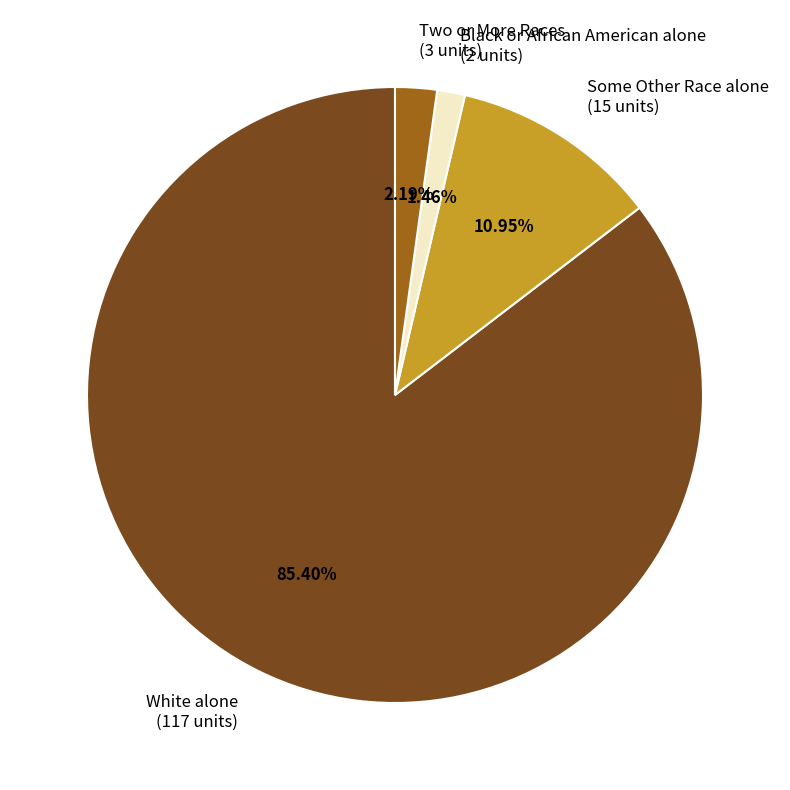

To the nearest percent, what is the difference between the largest and smallest slice percentages?

84%